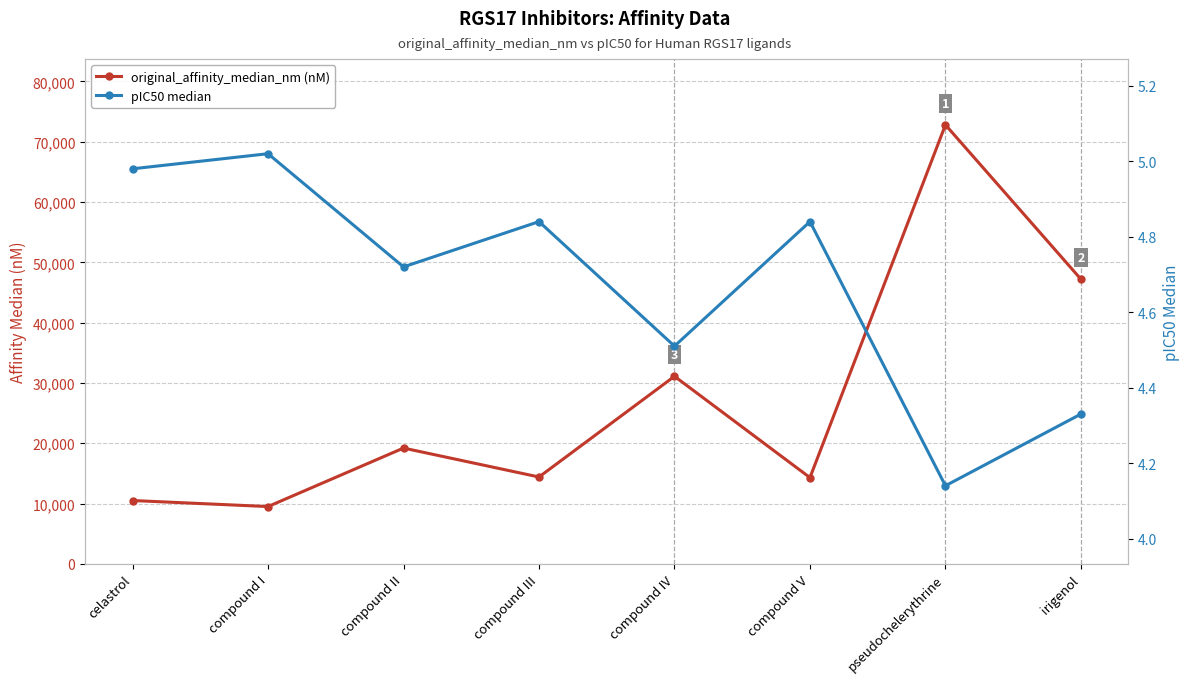

True or false: original_affinity_median_nm (nM) and pIC50 median intersect in this chart.

False